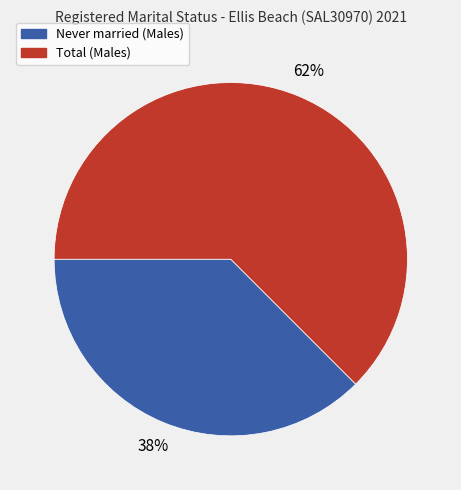

Combined, do Never married (Males) and Total (Males) account for over 50%?

Yes